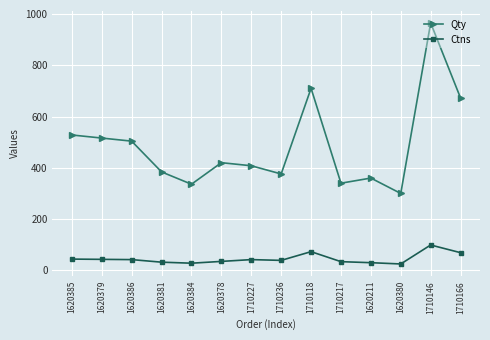

Rank the series at 1710227 from highest to lowest value.

Qty, Ctns